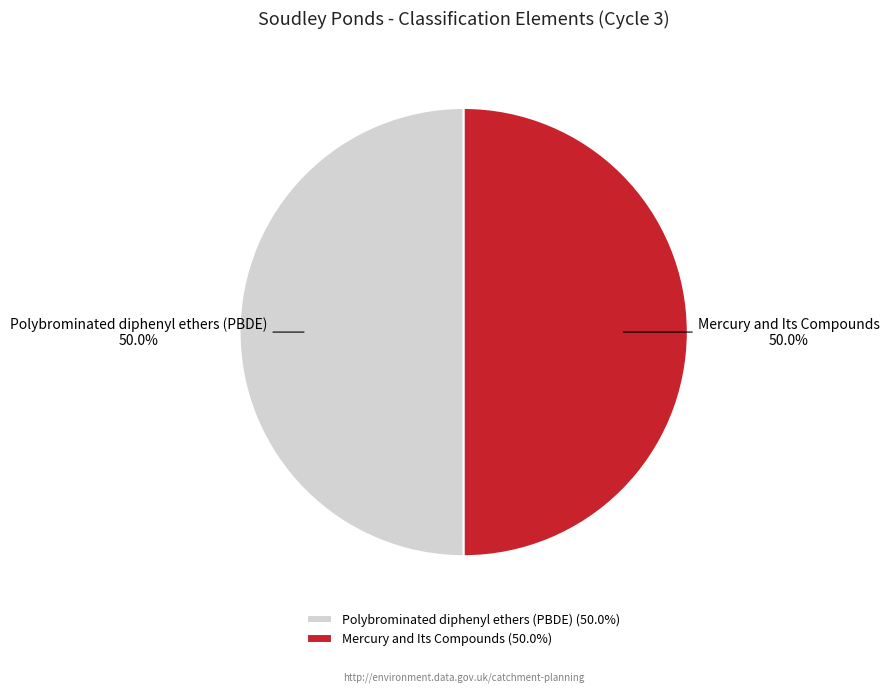

To the nearest percent, what portion does Polybrominated diphenyl ethers (PBDE) represent?

50%